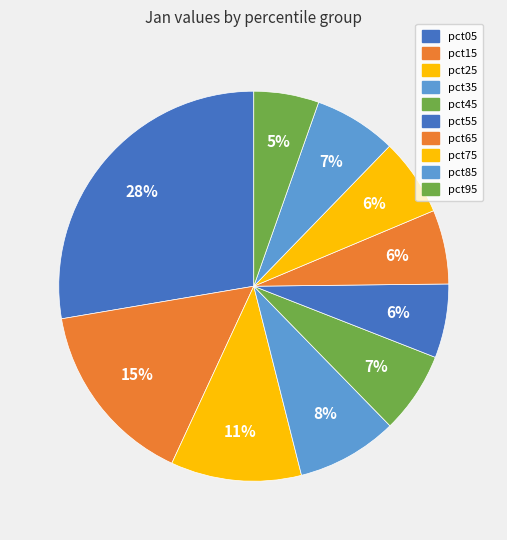

How many slices are in this pie chart?

10